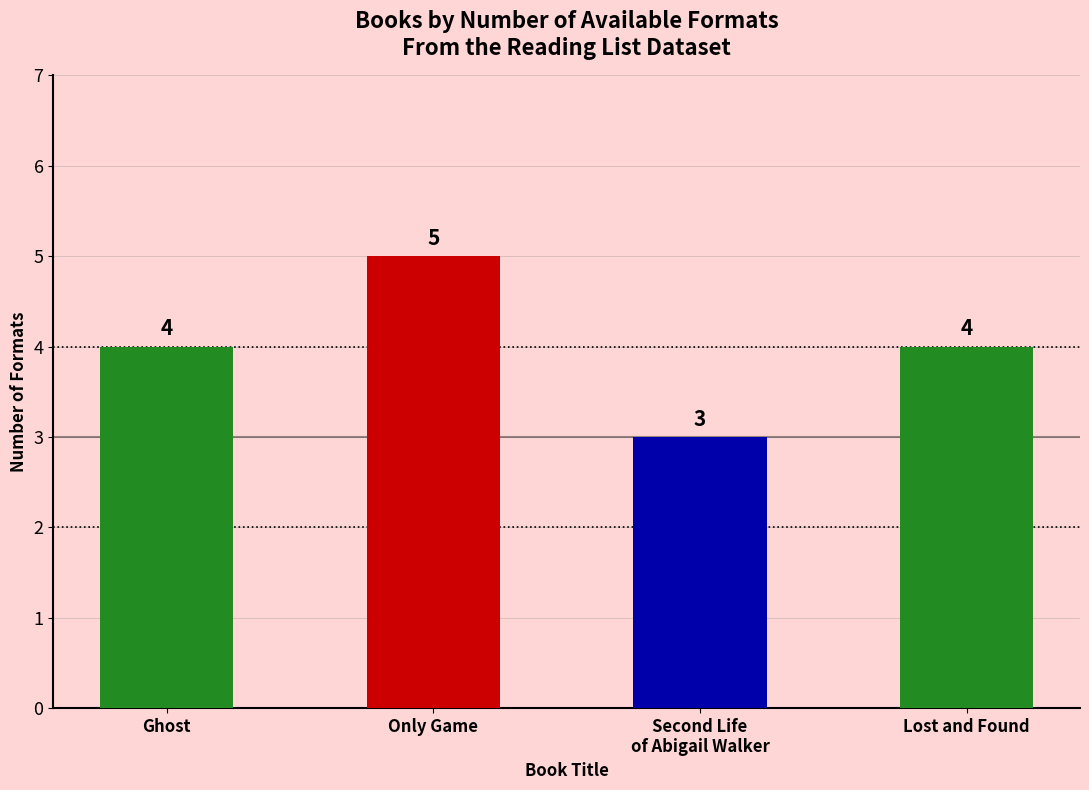

Which category has the highest value across all series?

Only Game